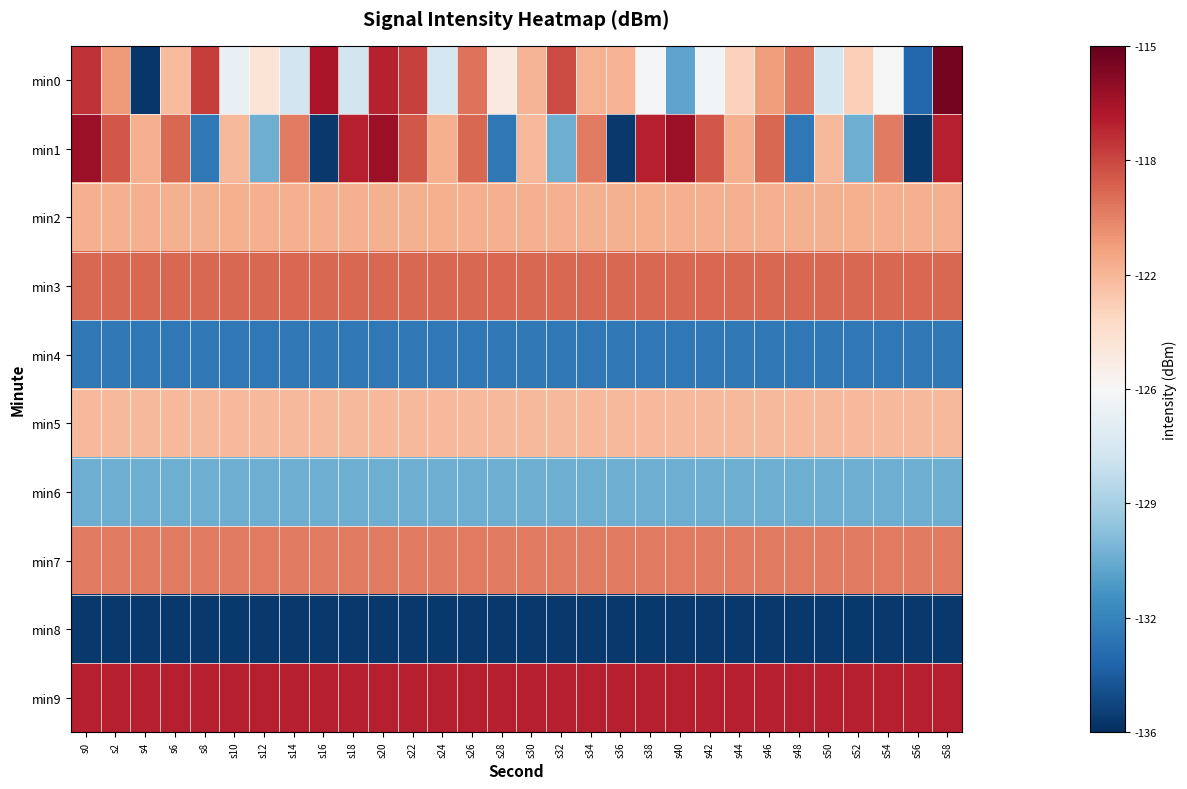

Count the number of categories in the chart.

30